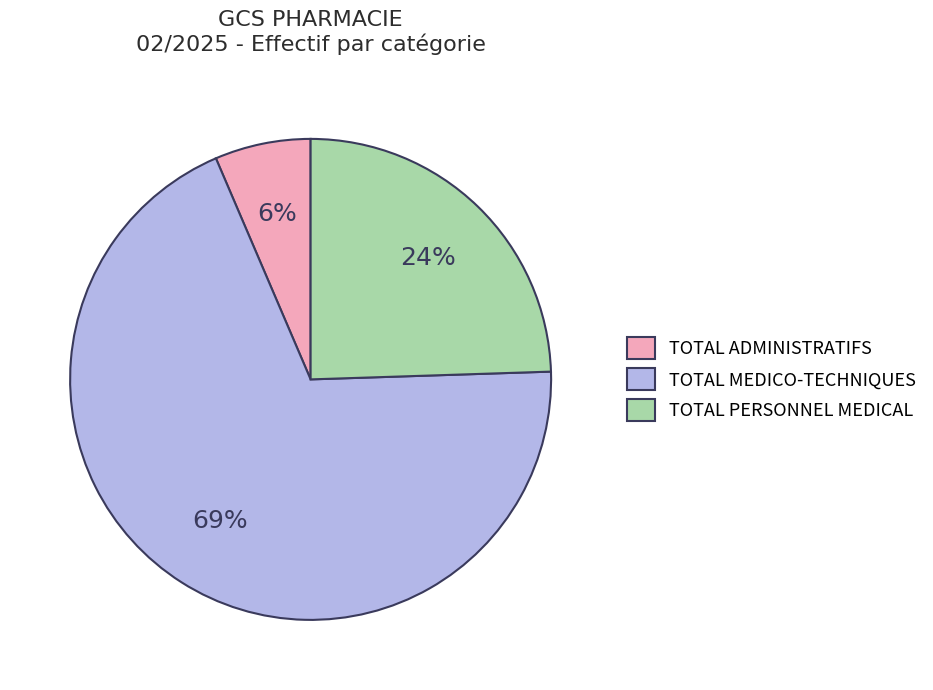

To the nearest percent, what is the combined percentage of TOTAL MEDICO-TECHNIQUES and TOTAL PERSONNEL MEDICAL?

94%